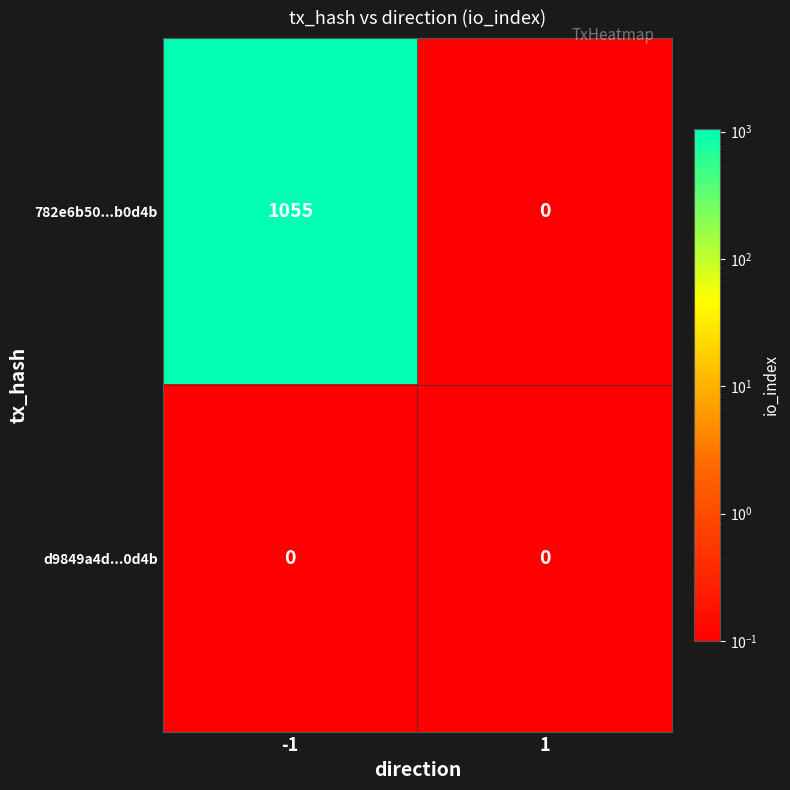

At which category is the sum across all series the highest?

-1